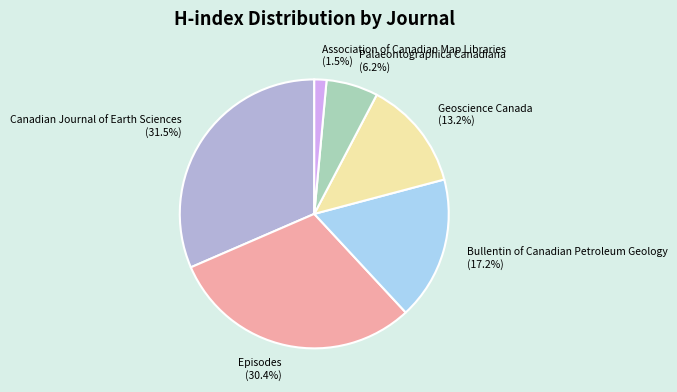

Which category has the biggest portion of the pie?

Canadian Journal of Earth Sciences